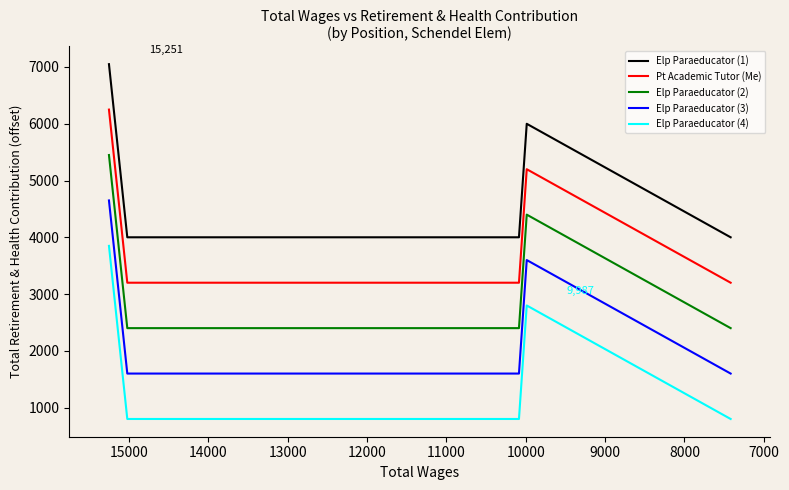

True or false: Elp Paraeducator (4) has a value of 1085 at 9000.

False